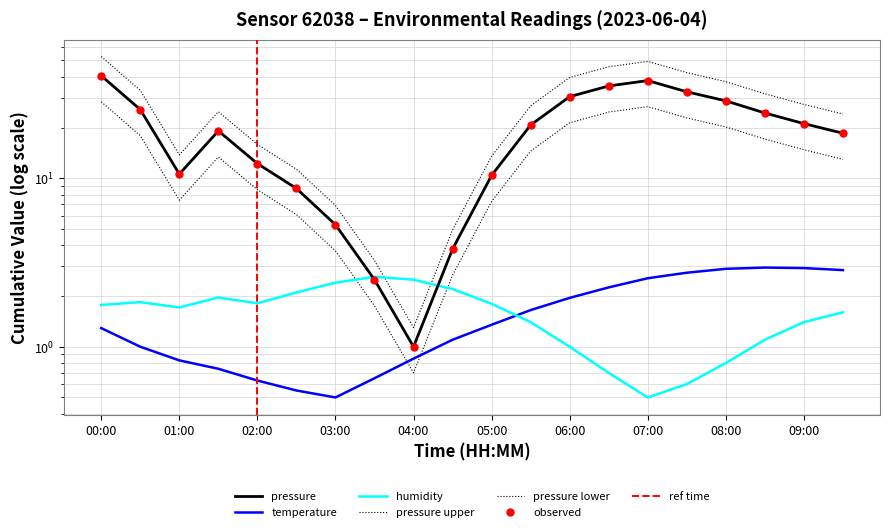

What is the minimum value shown in the chart?

0.5